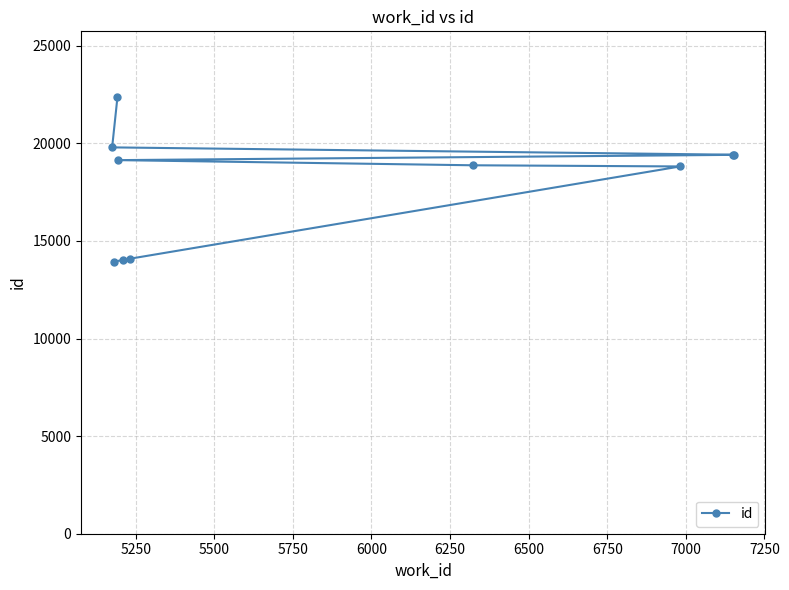

What is the difference between the second highest and second lowest values?

5764